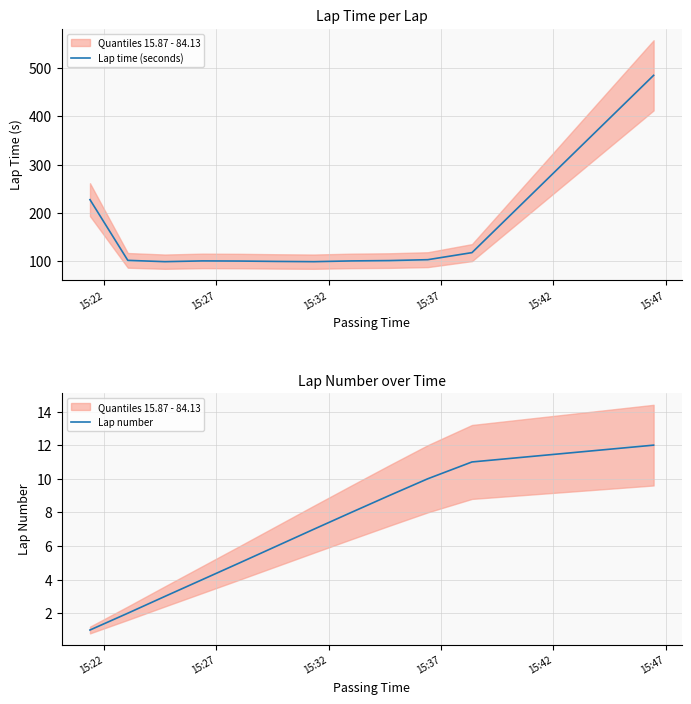

What is the lowest value of the Lap time (seconds) series?

98.7